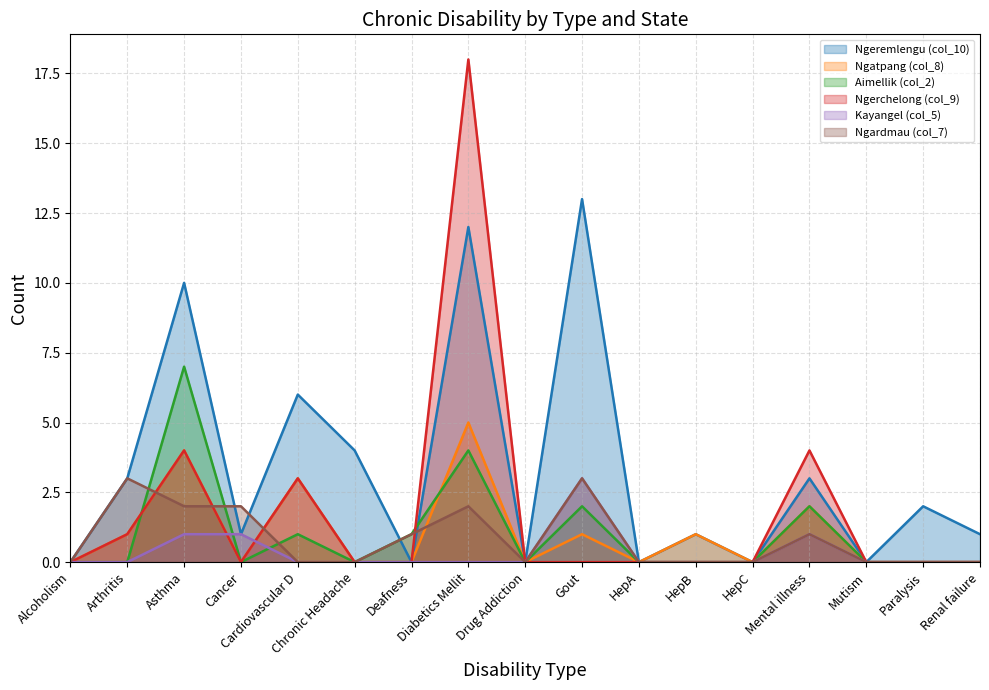

What value does the Ngeremlengu (col_10) series have at Cardiovascular D, to the nearest 5?

5